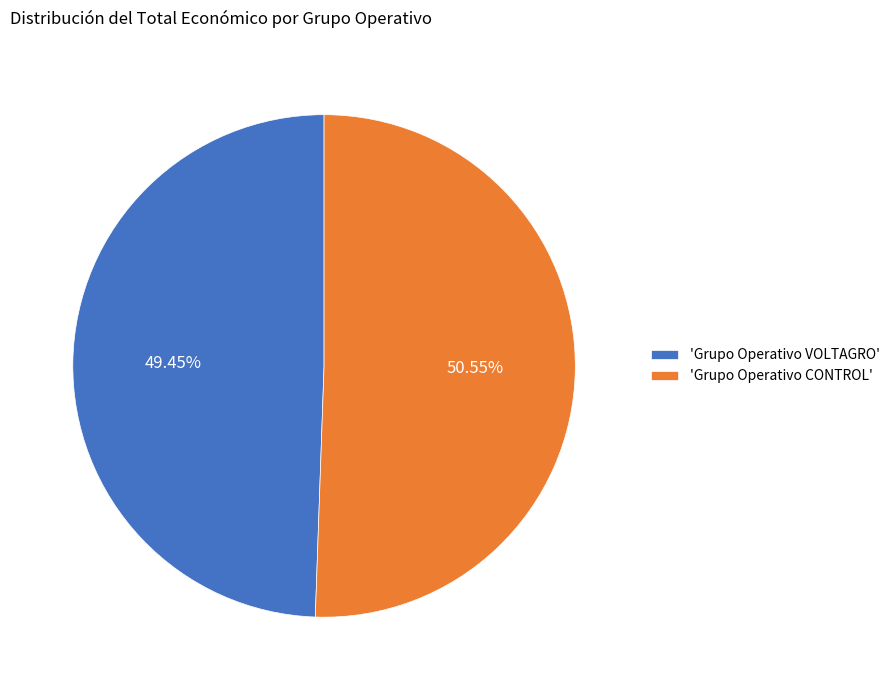

What is the ratio of the value at 'Grupo Operativo VOLTAGRO' to the value at 'Grupo Operativo CONTROL'?

1.0